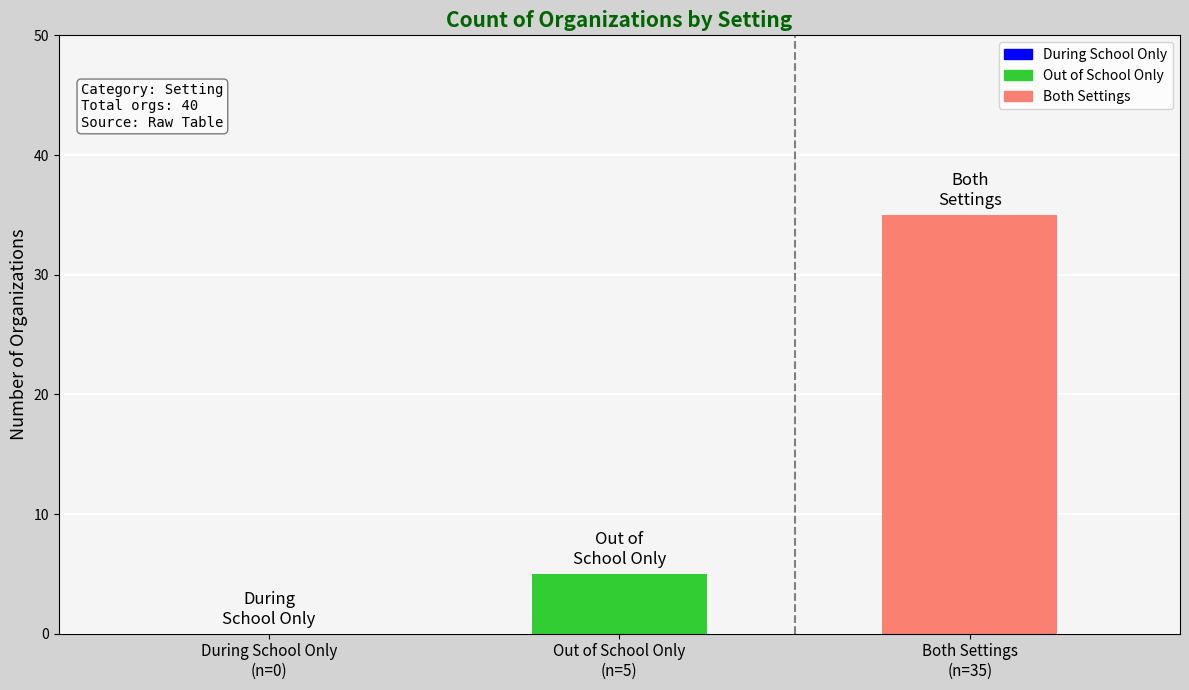

What is the sum of all values?

40